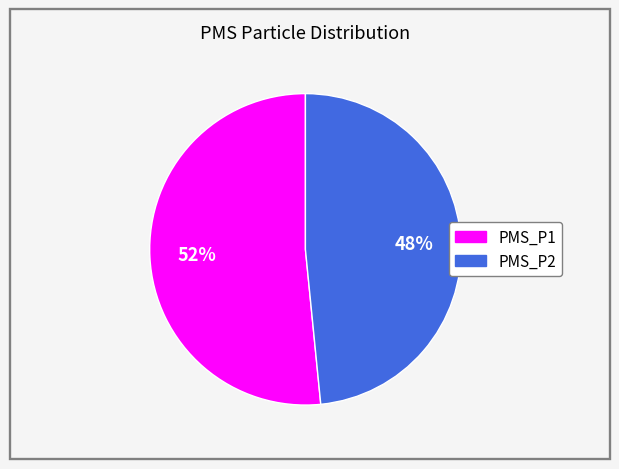

To the nearest percent, what is the average slice percentage?

50%